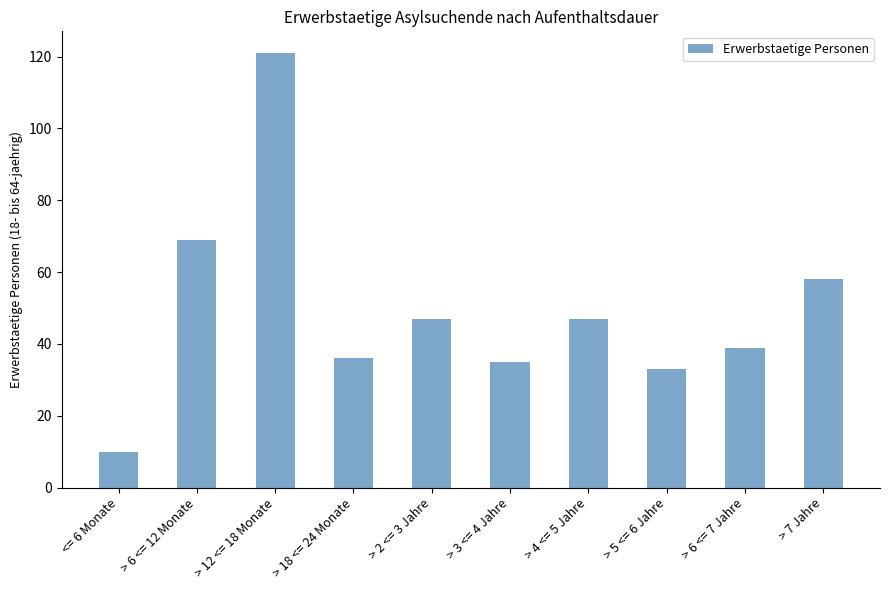

What is the label of the 2nd bar from the left?

> 6 <= 12 Monate